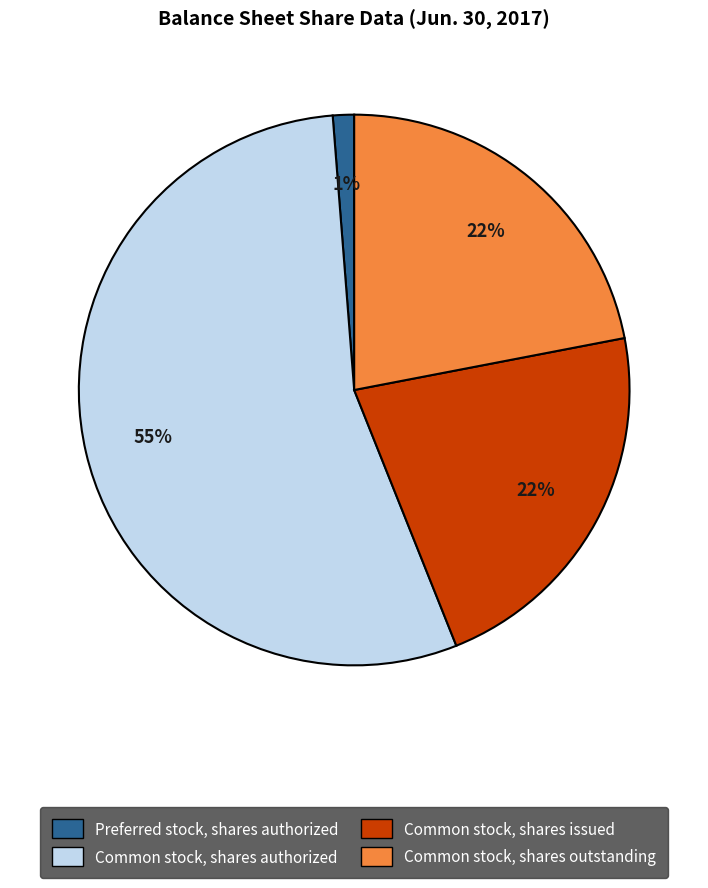

Does any single category account for the majority?

Yes